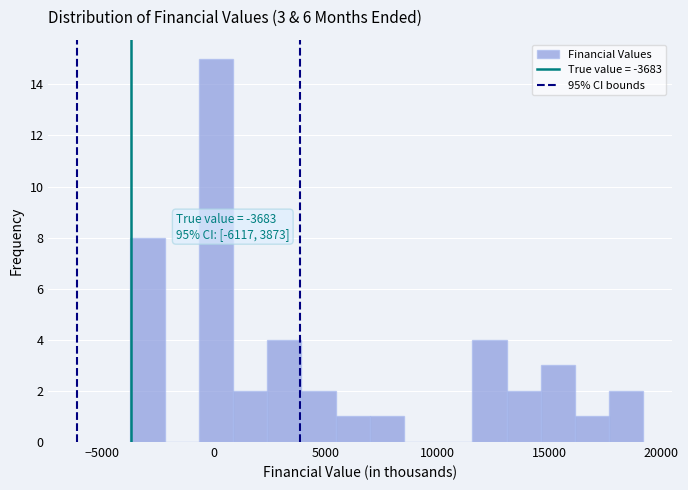

Around what value on the x-axis is the tallest bar? Give the approximate position of its centre, as read against the axis.

0